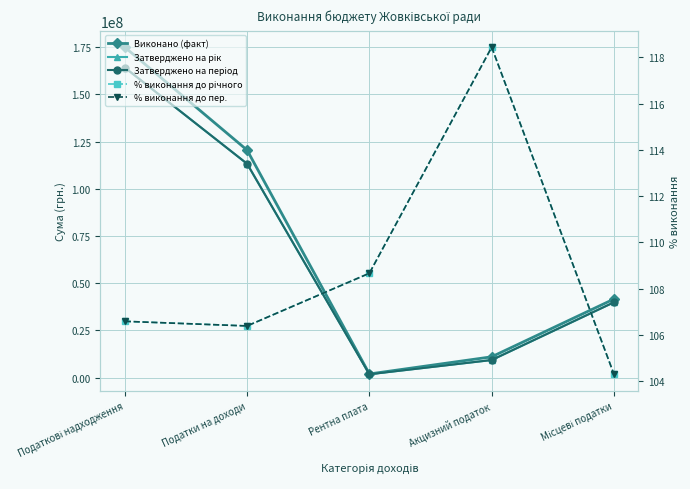

What is the difference between the maximum and minimum values in the % виконання до річного series?

14.1